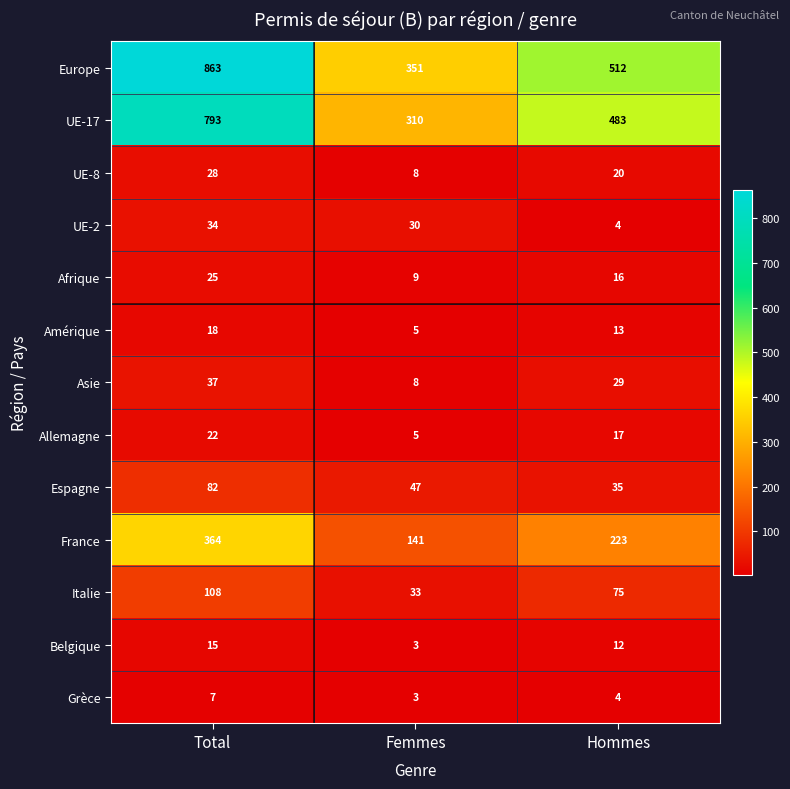

How many distinct data groups are displayed?

13